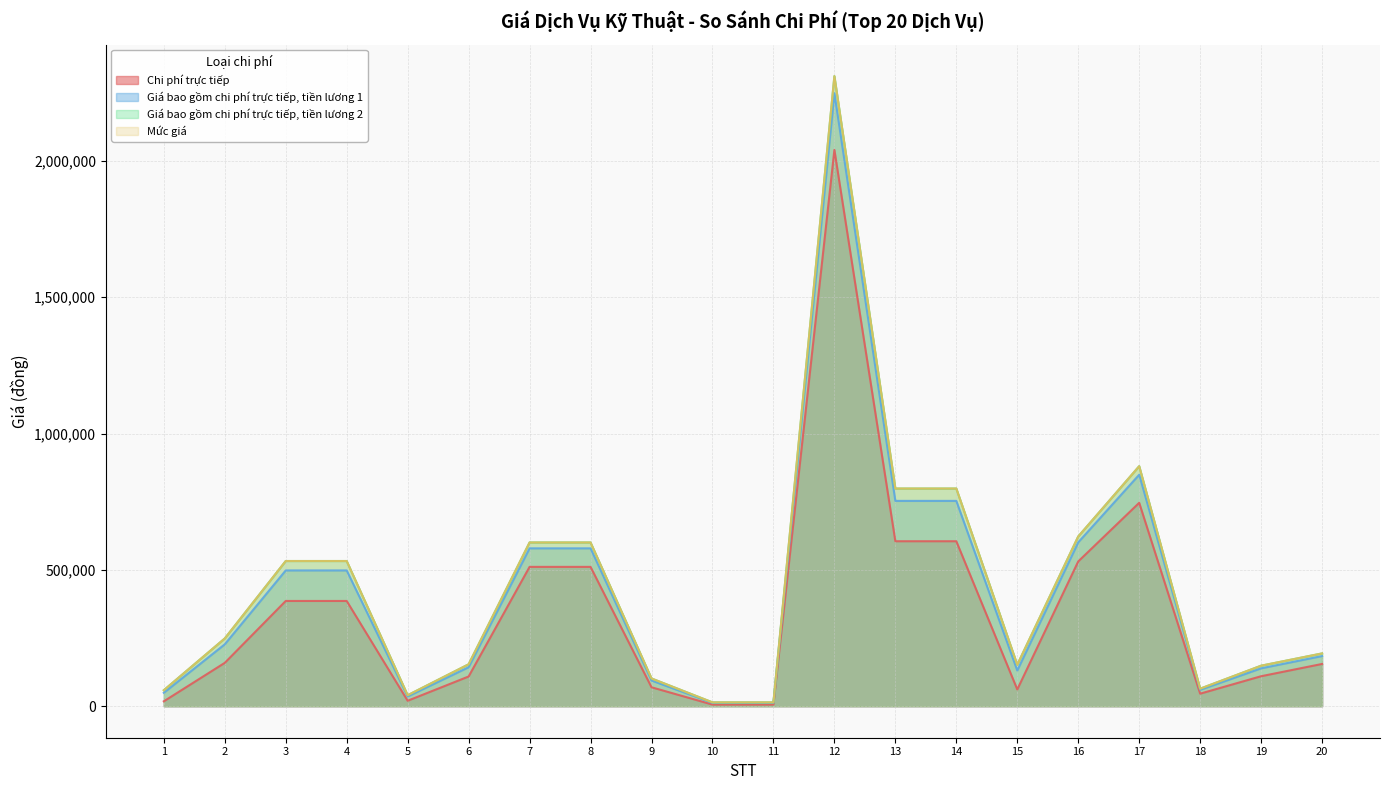

What is the sum of the Mức giá values at 5 and 16?

662800